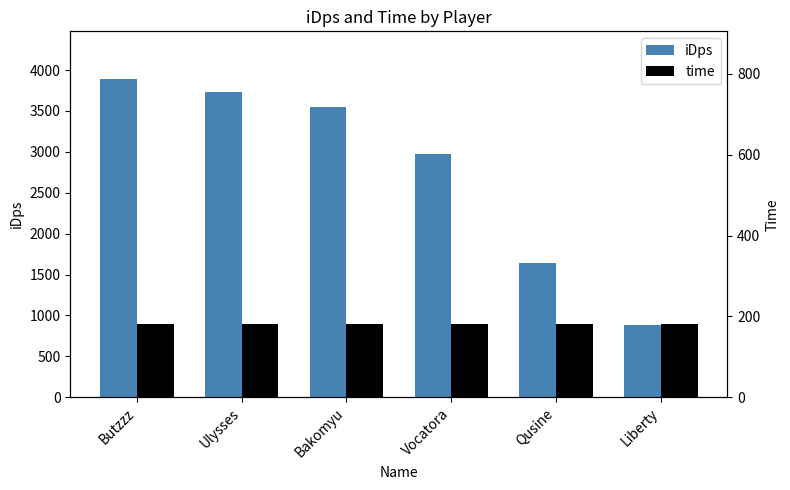

What is the difference between the highest and lowest values at Liberty?

705.4